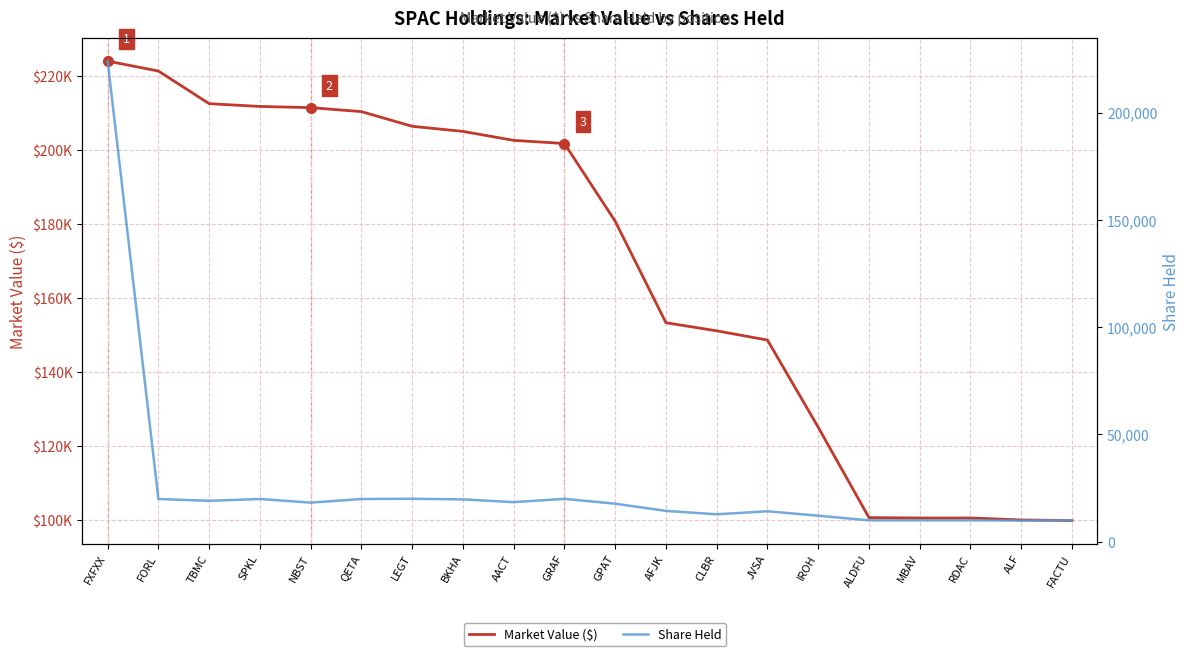

What is the sum of the Share Held values at ALDFU and BKHA?

29755.0